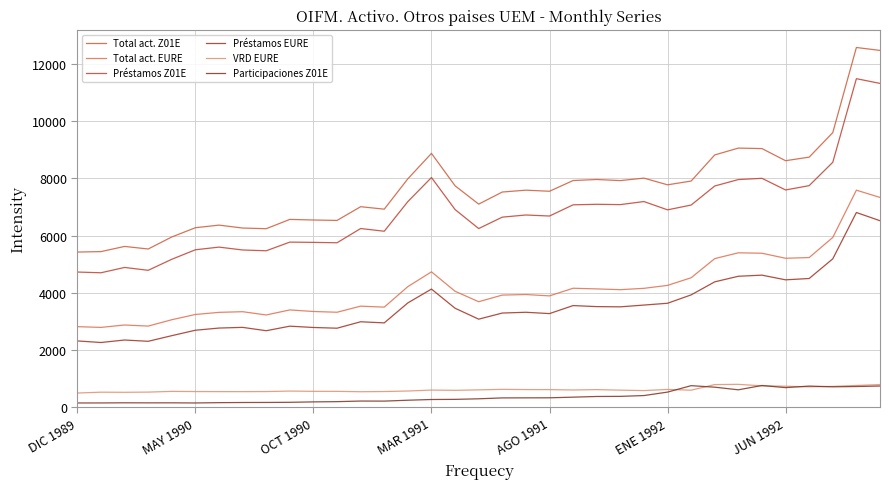

What is the maximum value for Participaciones Z01E?

763